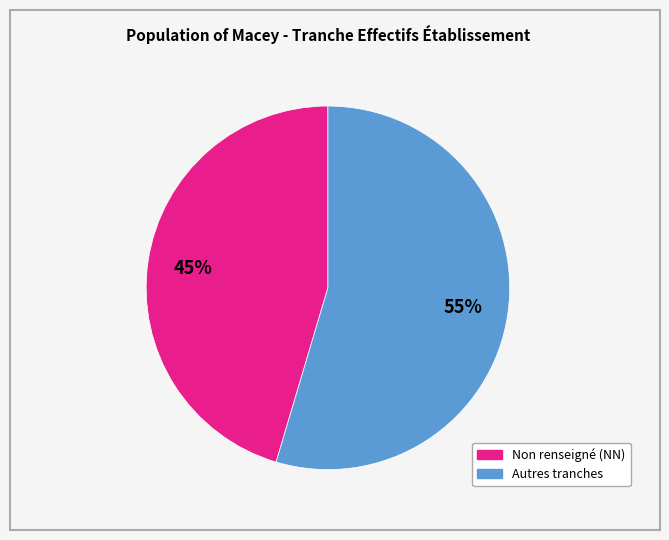

Is there any slice that represents more than half of the pie?

Yes